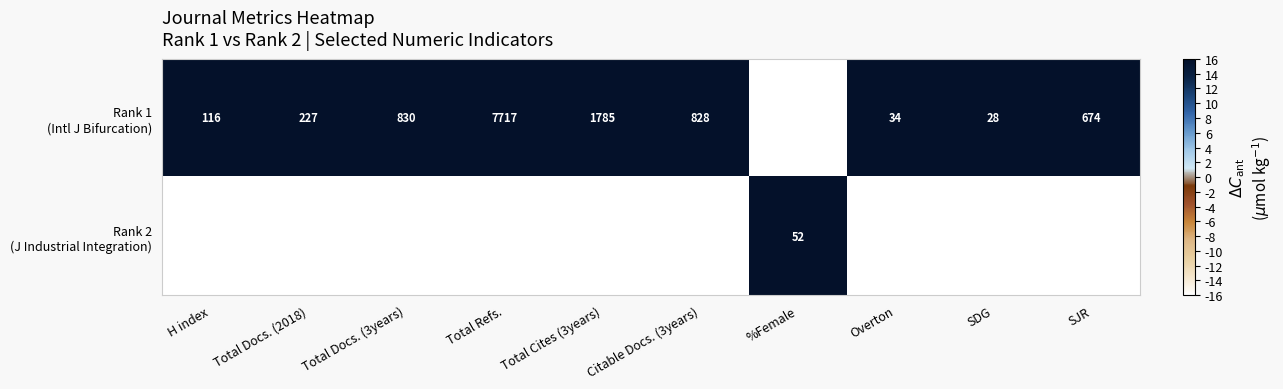

What is the total value across all series at Overton?

53